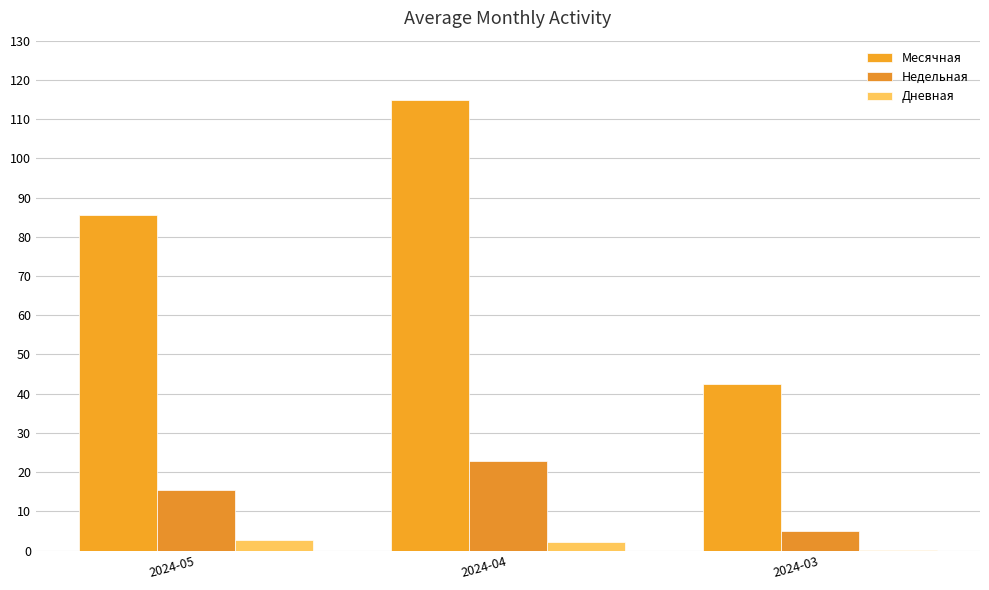

Which series has the largest total across all categories?

Месячная